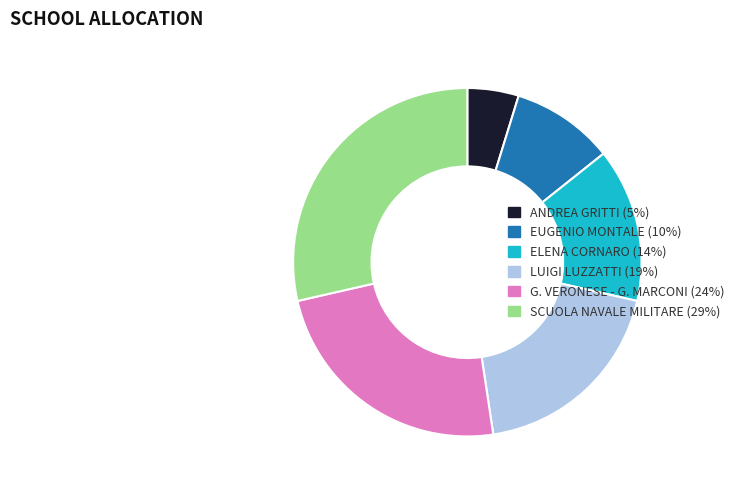

Is there any slice that represents more than half of the pie?

No